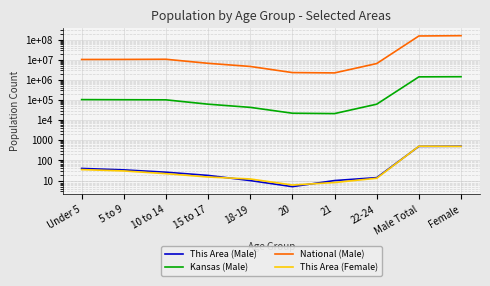

Which series has the widest spread of values?

National (Male)